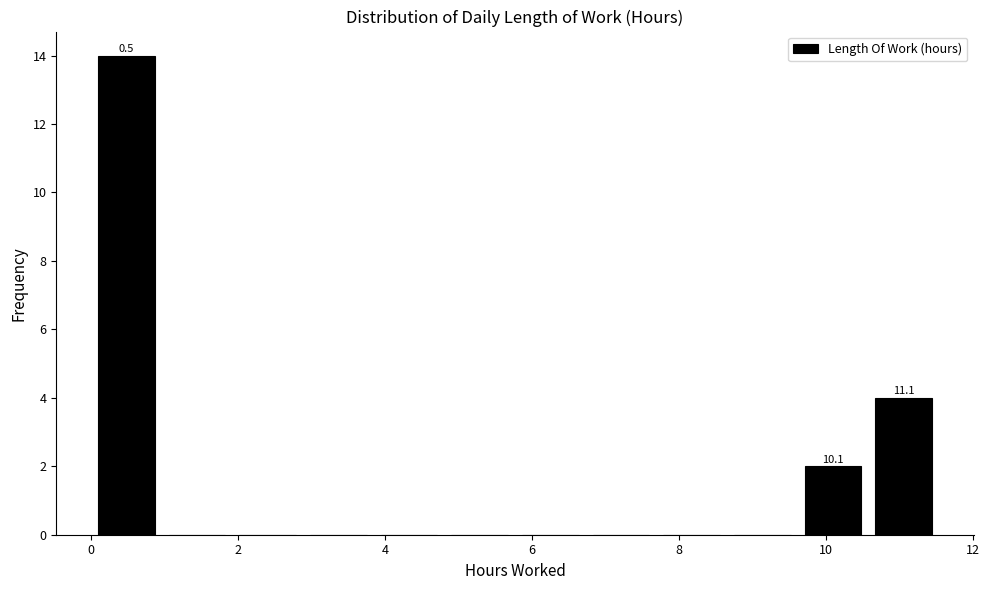

Which range on the x-axis has the tallest bar?

0.0 to 1.0